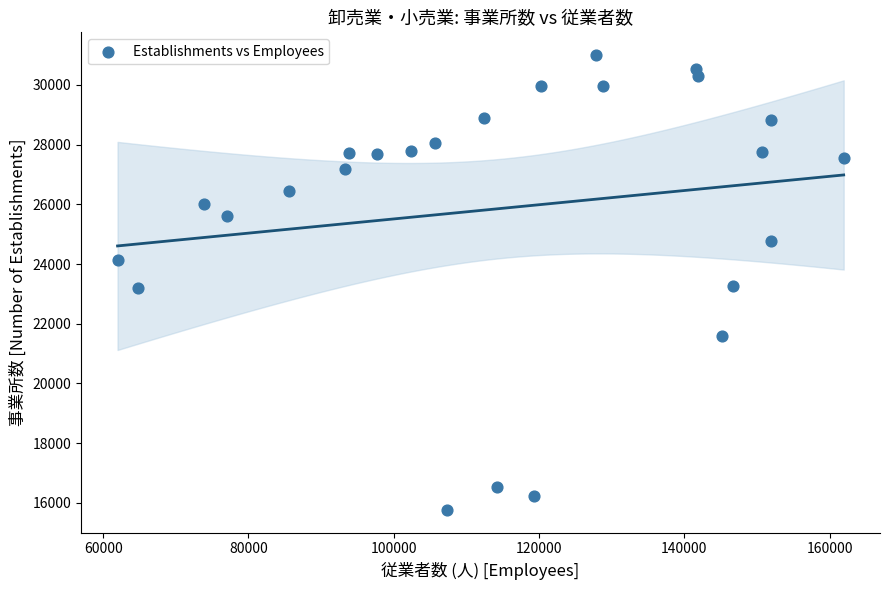

What is the range of X values (max minus min)?

99942